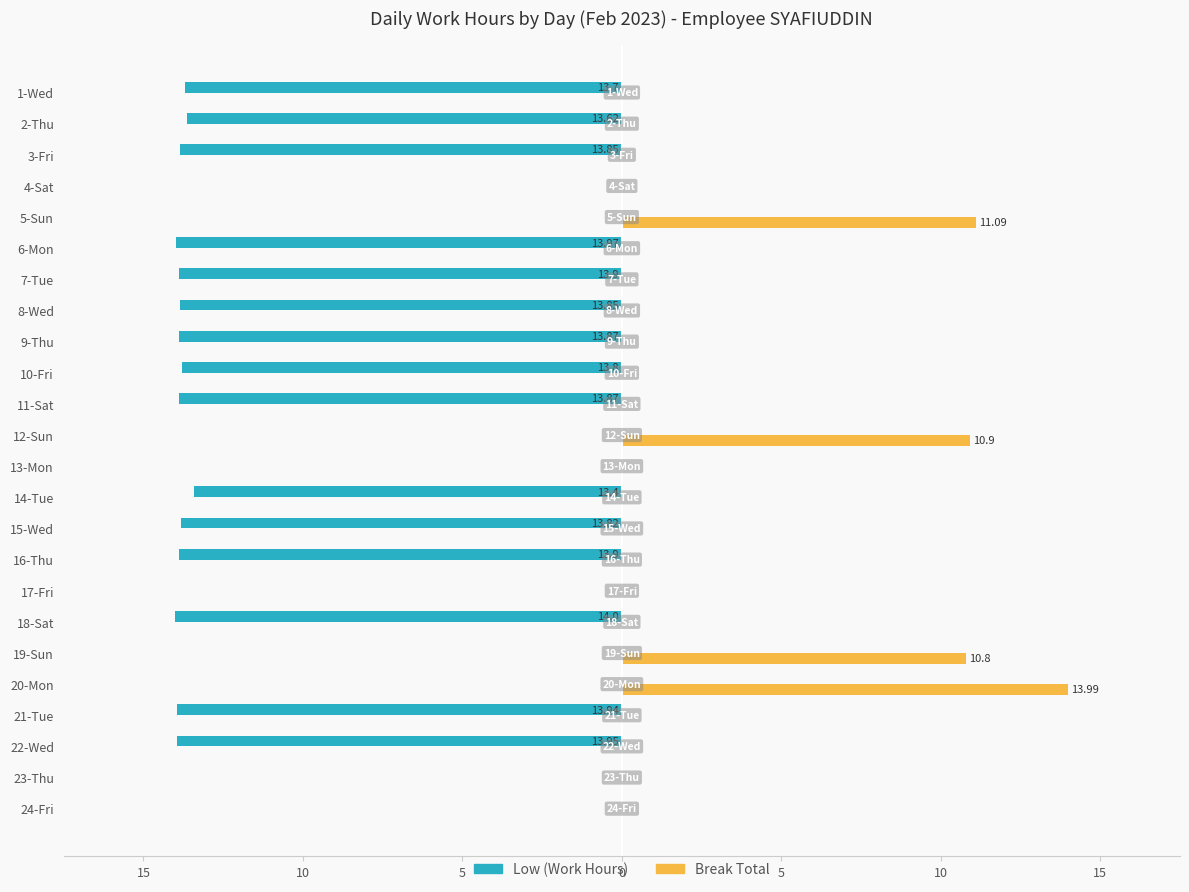

What is the label of the 16th bar from the right?

9-Thu